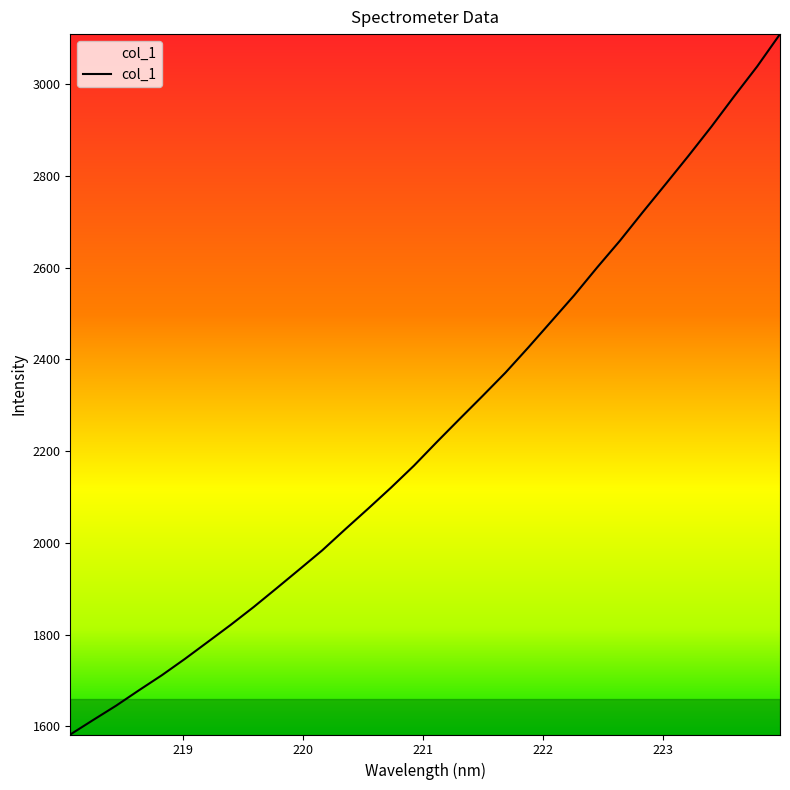

What is the difference between the maximum and minimum values?

1526.9